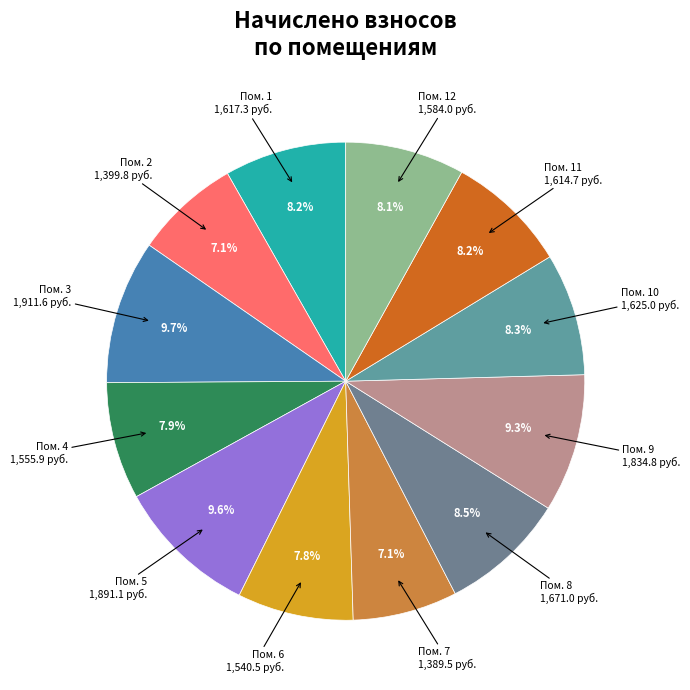

Count the number of slices in the pie.

12